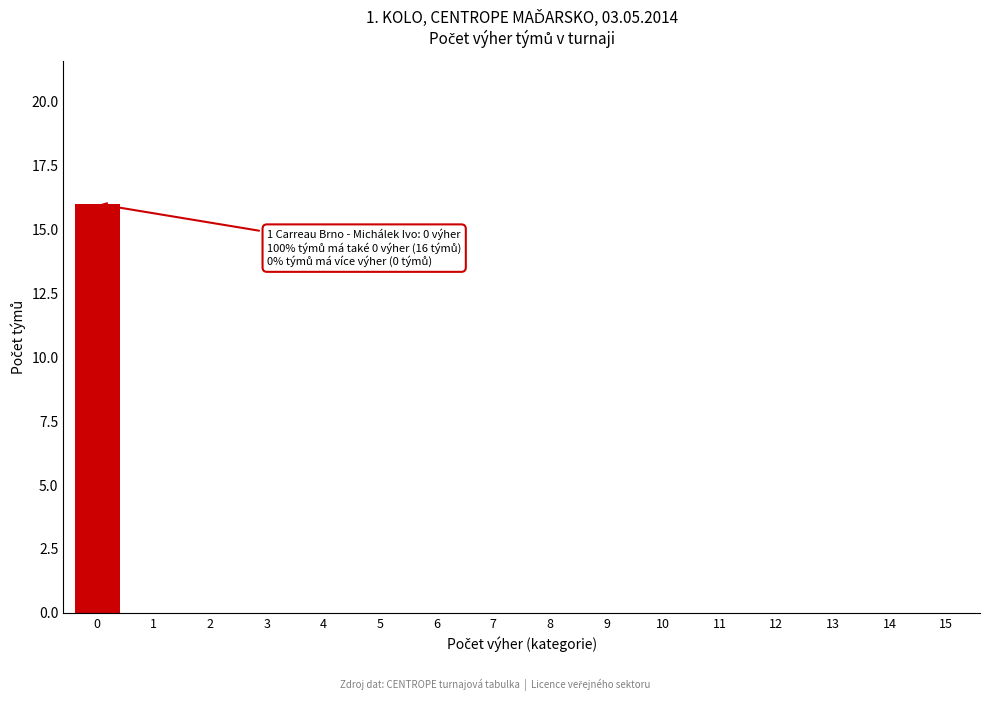

Reading left to right, list all the values displayed in this chart.

0=16	1=0	2=0	3=0	4=0	5=0	6=0	7=0	8=0	9=0	10=0	11=0	12=0	13=0	14=0	15=0